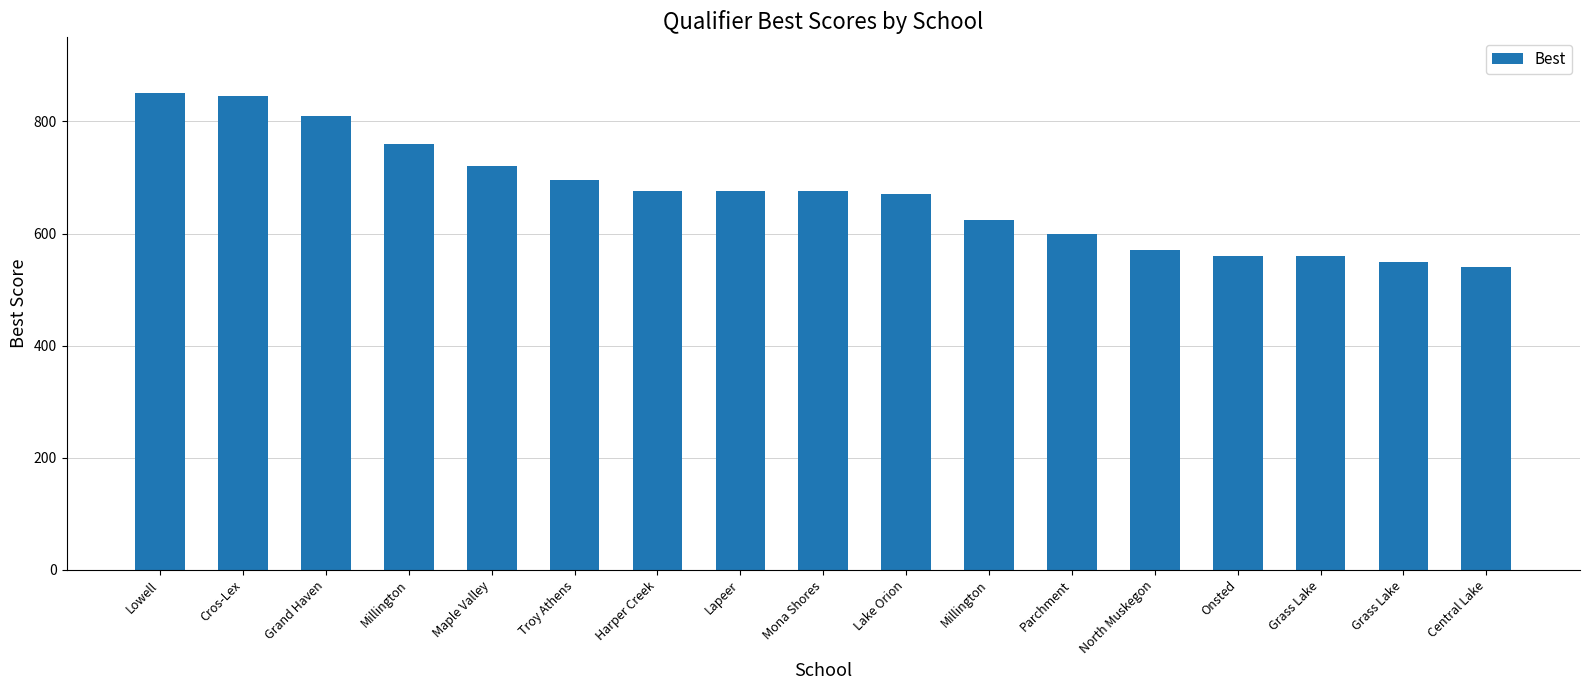

Which label corresponds to the smallest value in the chart?

Central Lake